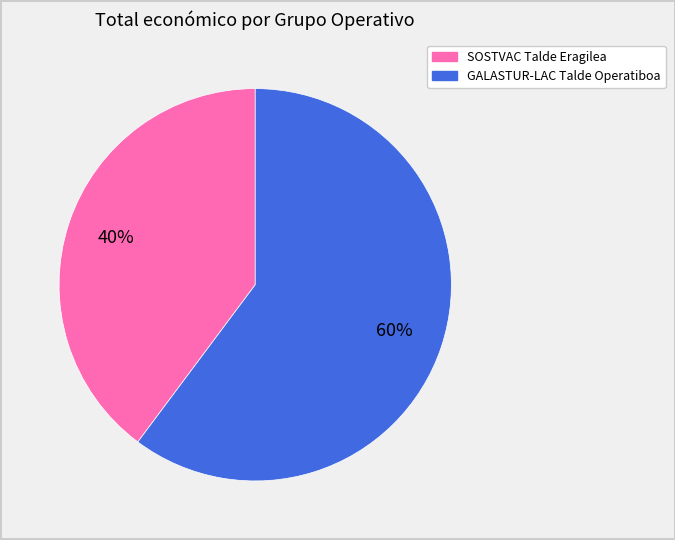

To the nearest percent, what is the difference between the largest and smallest slice percentages?

20%